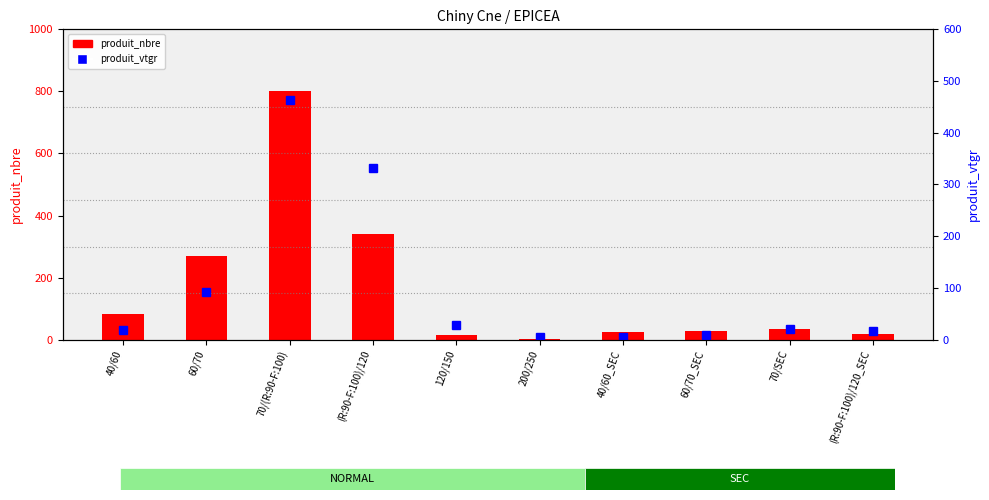

Is it true that produit_nbre equals 27.0 at 60/70_SEC?

True